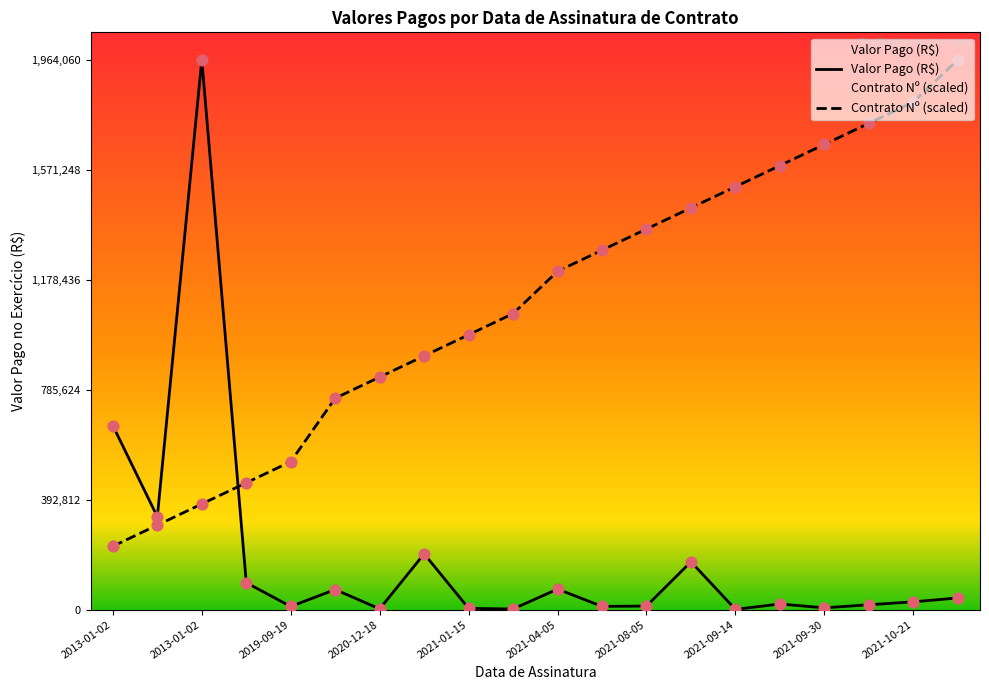

Which series has the largest total across all categories?

Contrato Nº (scaled)